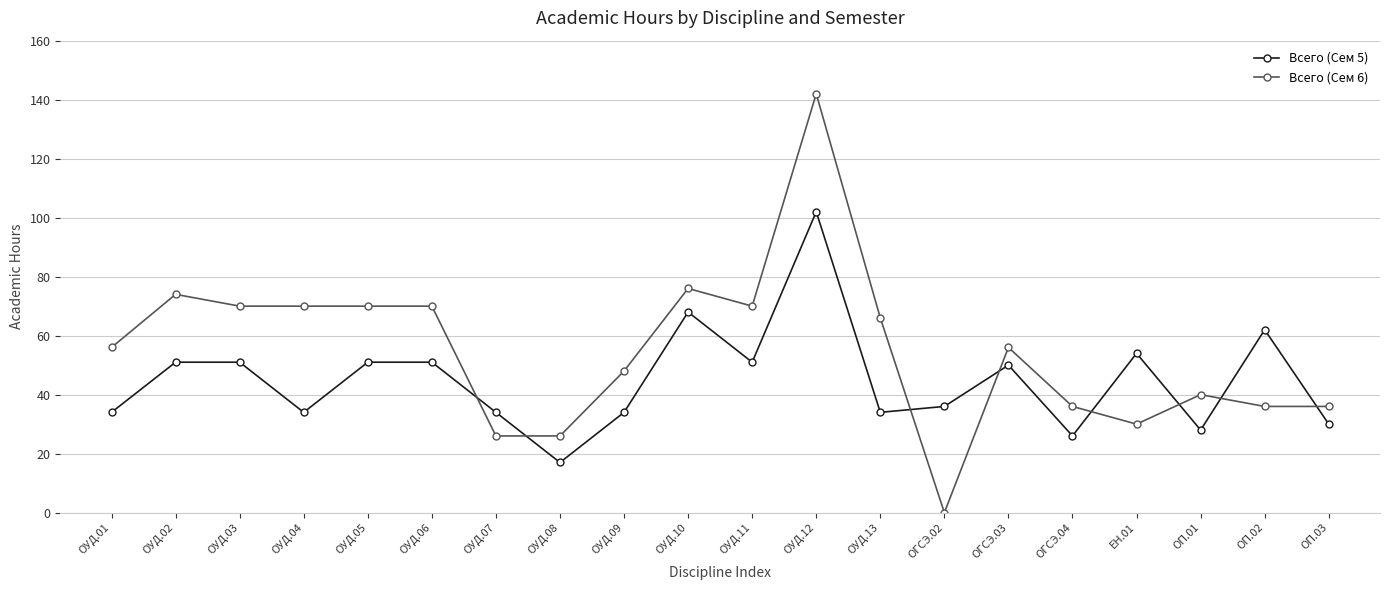

At how many categories does at least one series exceed 23?

20